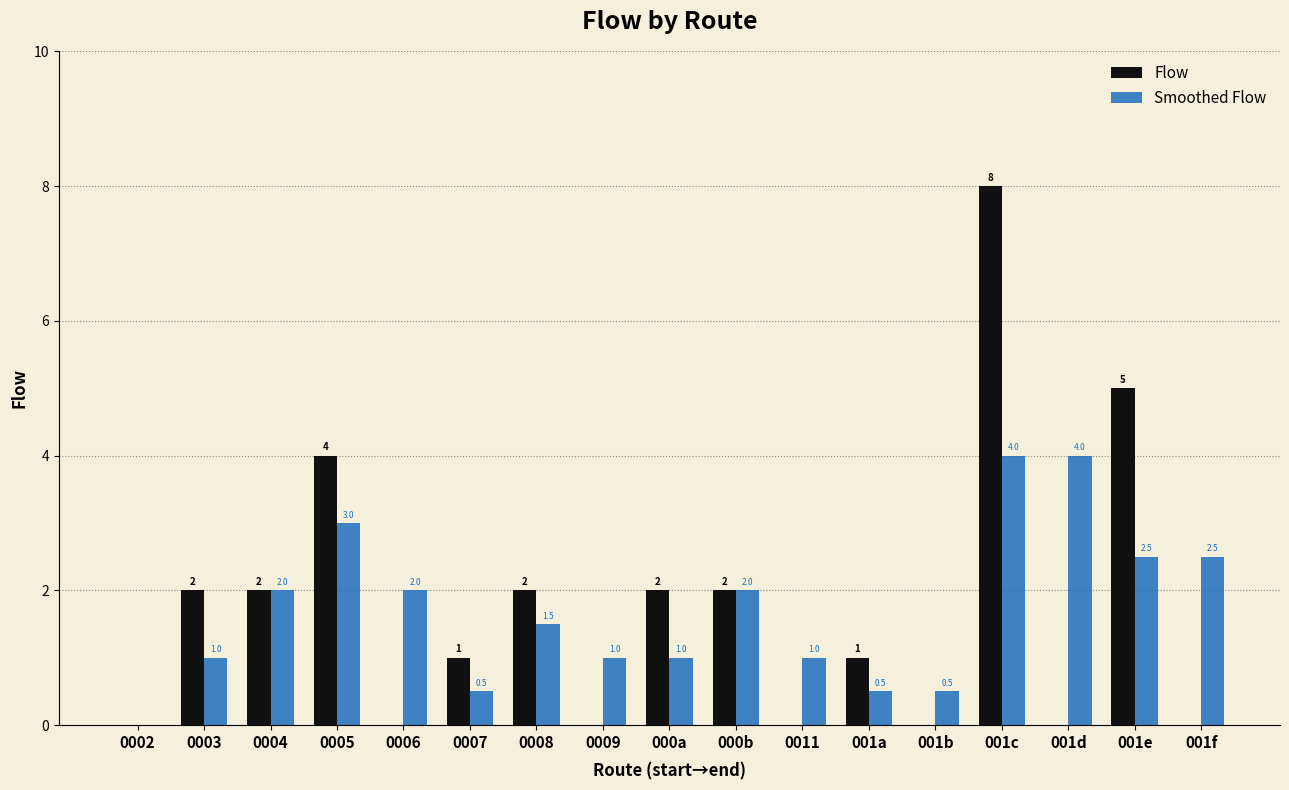

The Flow series shows 3.3 at 0008. True or false?

False